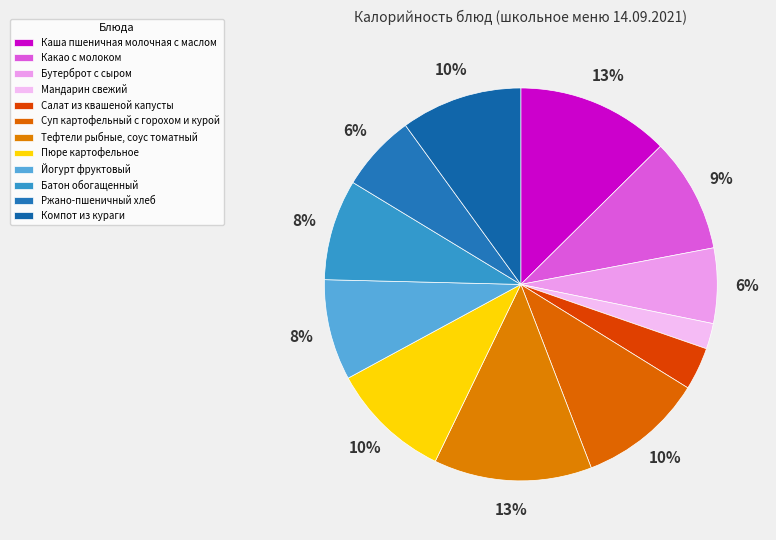

To the nearest percent, what is the average slice percentage?

8%